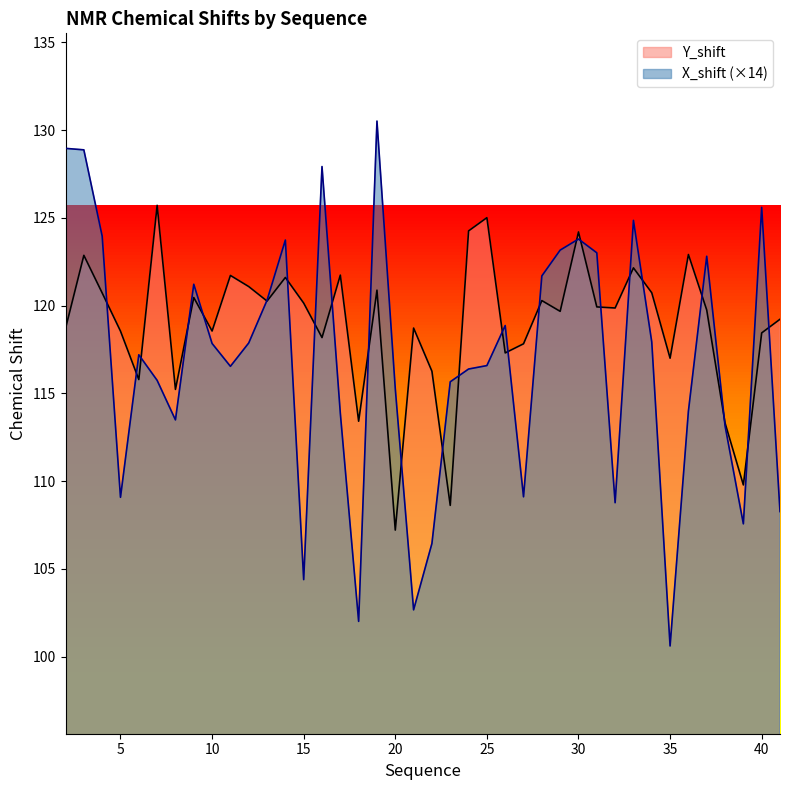

What value does the Y_shift series have at 35?

117.0